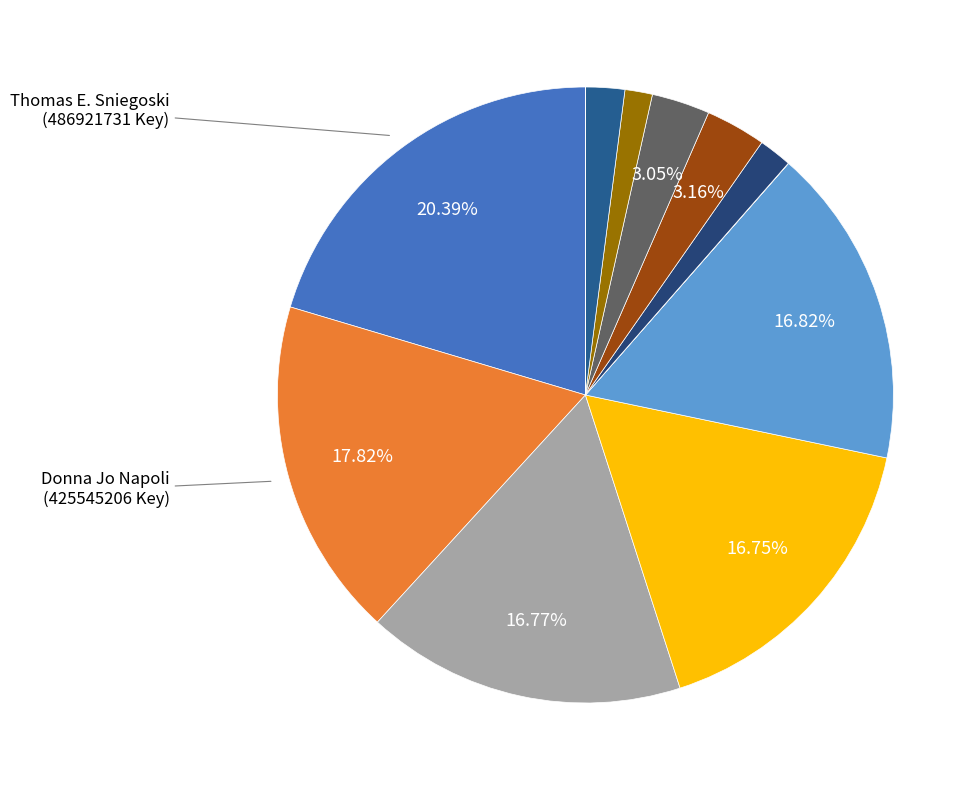

How many segments does this pie chart have?

12